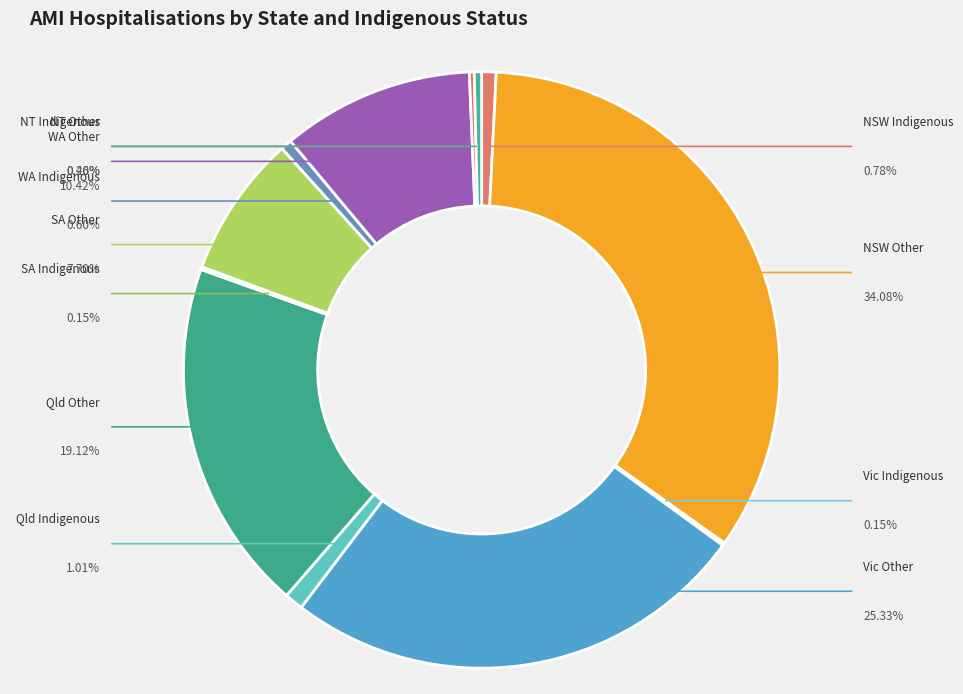

To the nearest percent, what portion does NSW Other represent?

34%